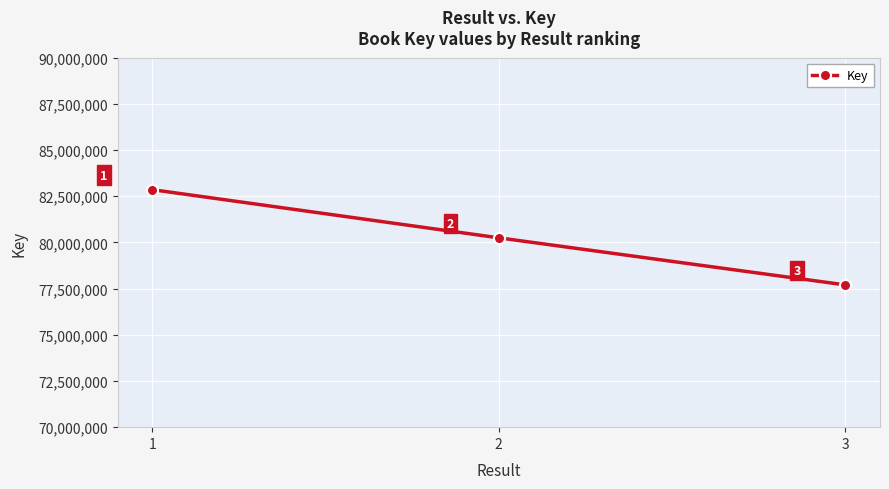

Where is the data nearest to the value 80278445?

2